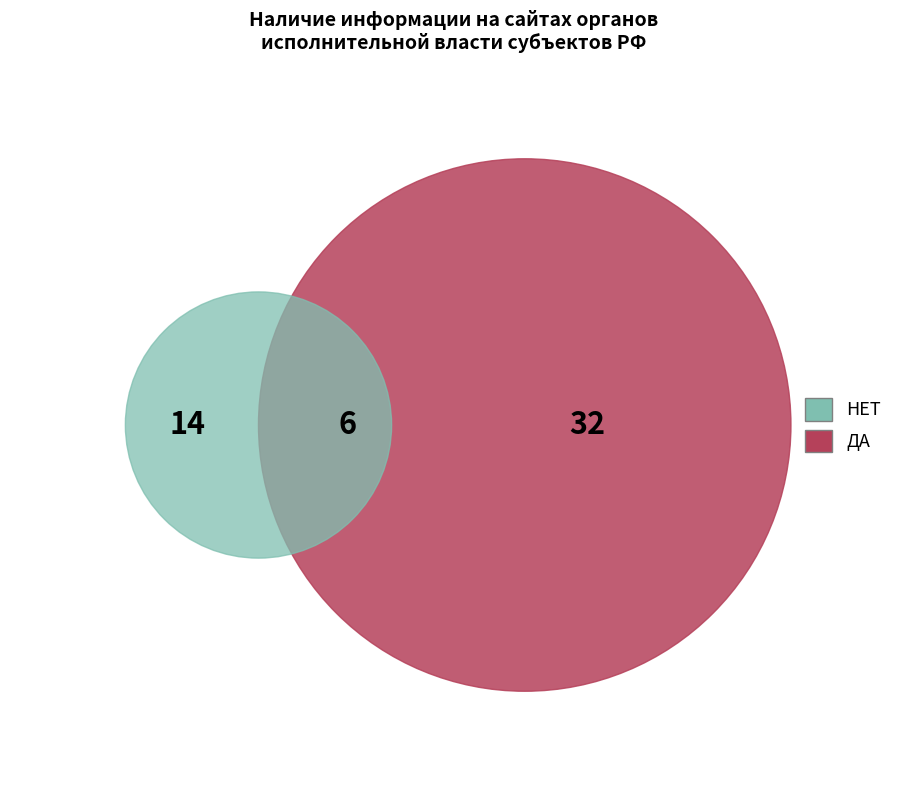

Is it true that ДА, НО ДОЛГО ИСКАТЬ is 1% of the pie?

False